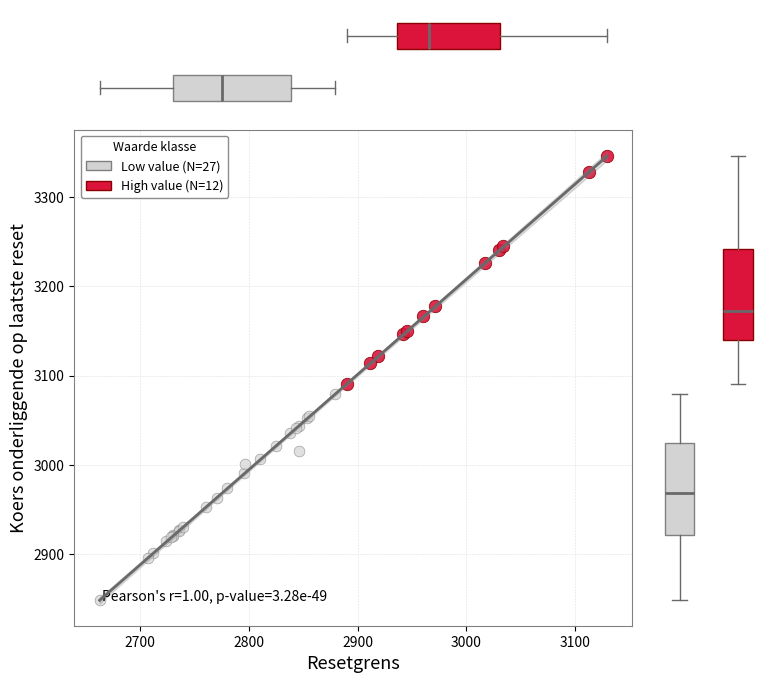

Which series reaches the maximum Y coordinate?

High value (N=12)